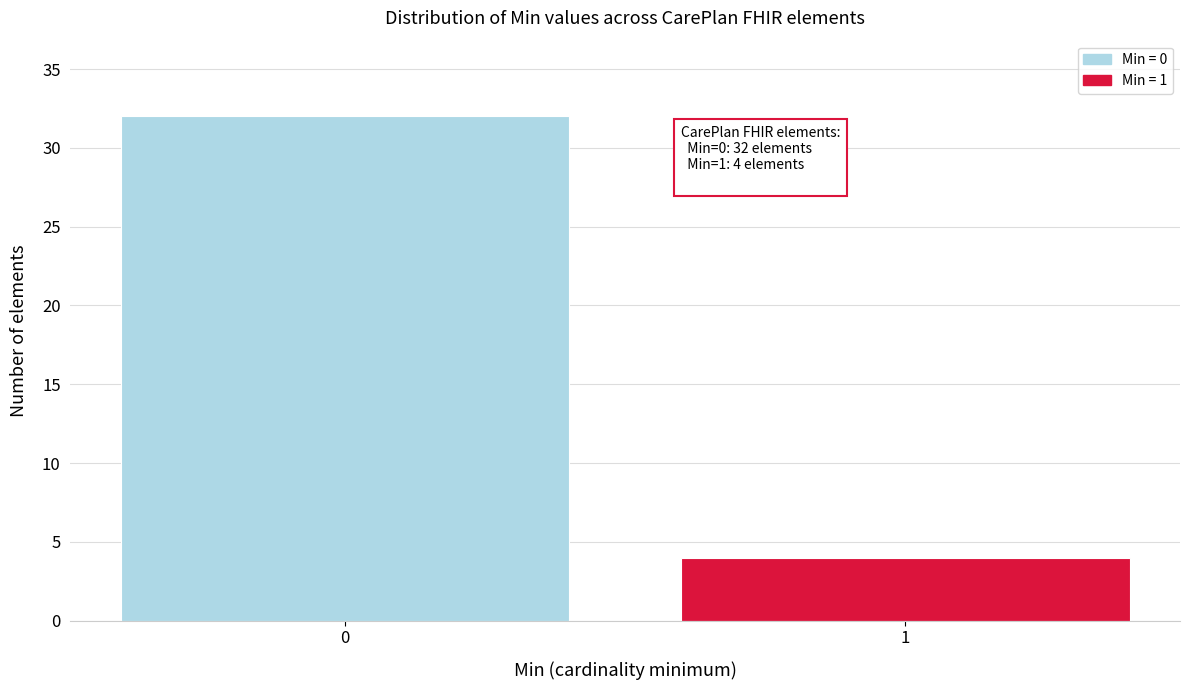

Reading left to right, list all the values displayed in this chart.

0=32	1=4